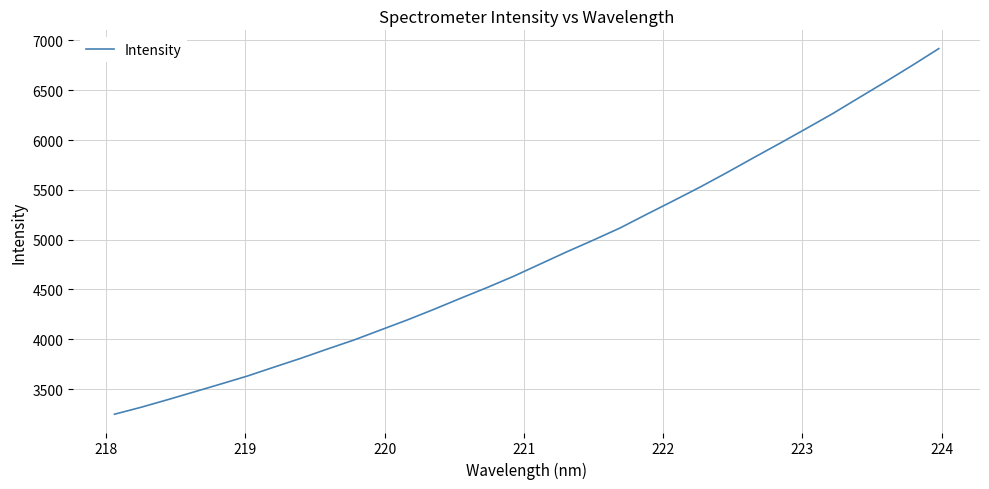

What is the minimum value shown in the chart?

3248.0